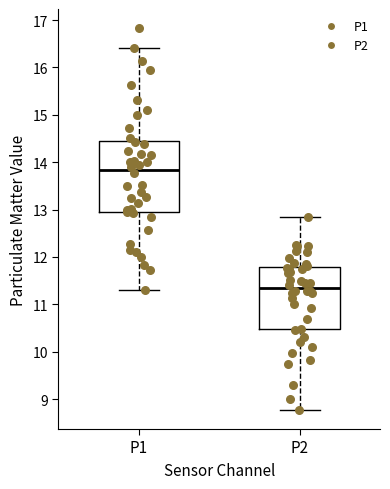

Reading left to right, transcribe this box plot: for each box, give where its median line is, the range the box spans, and where its two whiskers end, as read against the y-axis. The values are not printed on the chart, so give them approximately, as read against the axis.

P1: median 13.8, box 12.9 to 14.5, whiskers 11.3 to 16.4
P2: median 11.3, box 10.5 to 11.8, whiskers 8.8 to 12.9